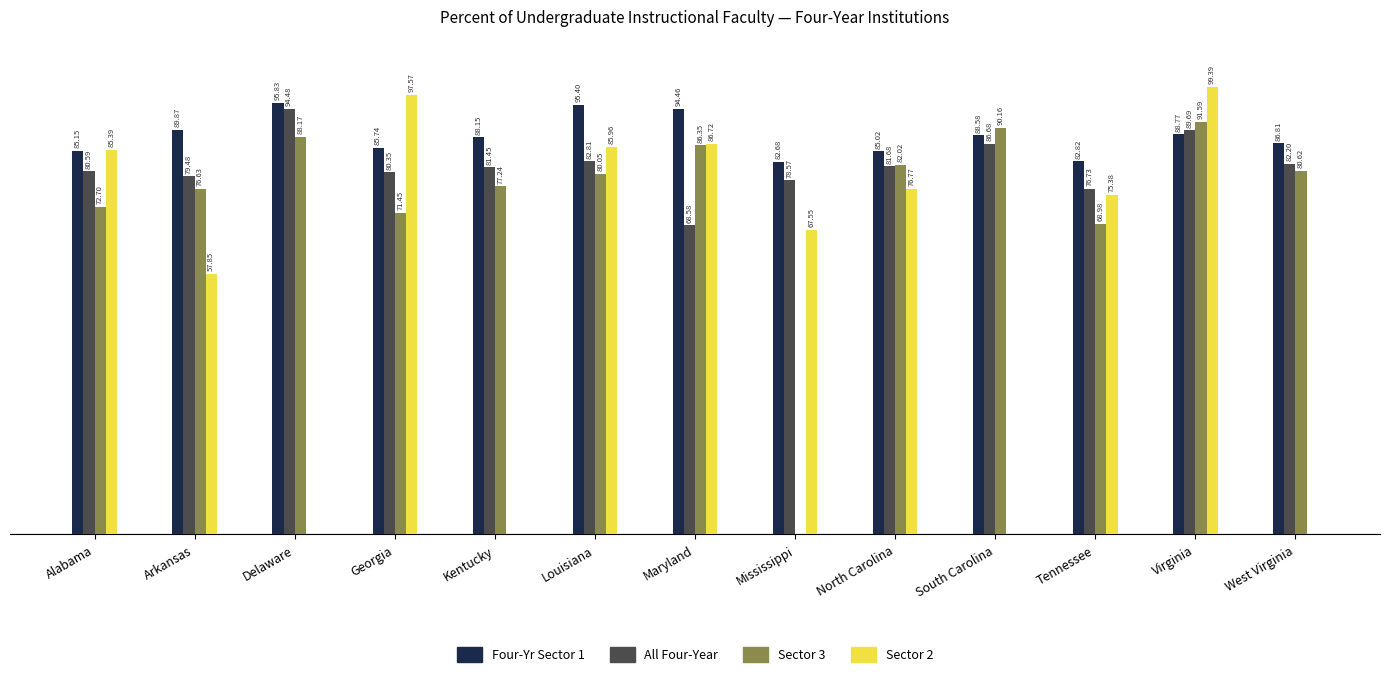

At which category is the sum across all series the highest?

Virginia